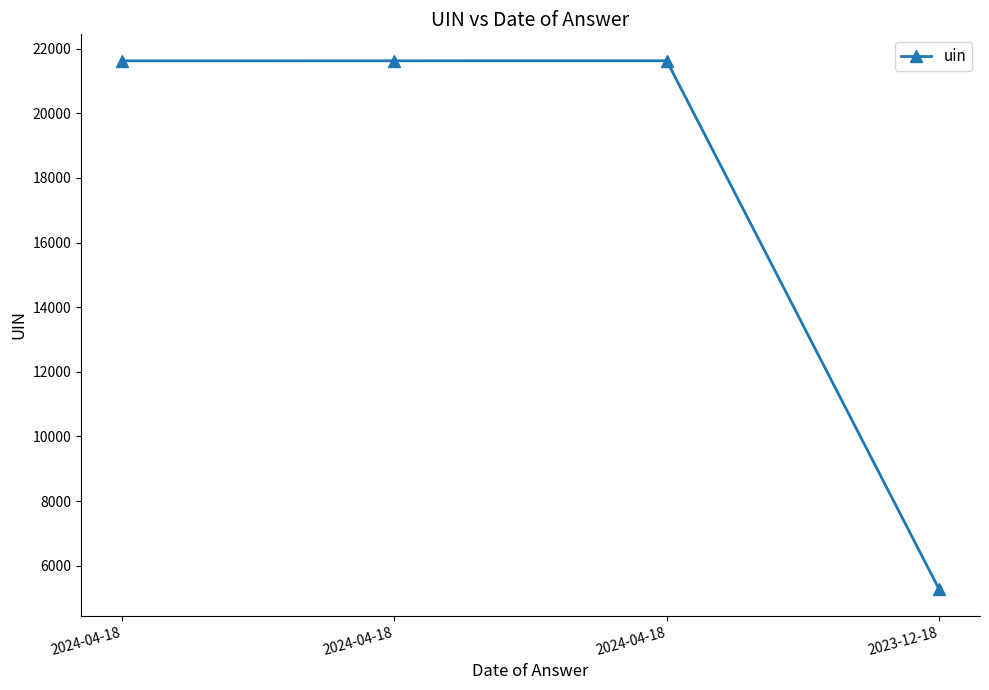

Which label corresponds to the smallest value in the chart?

2023-12-18